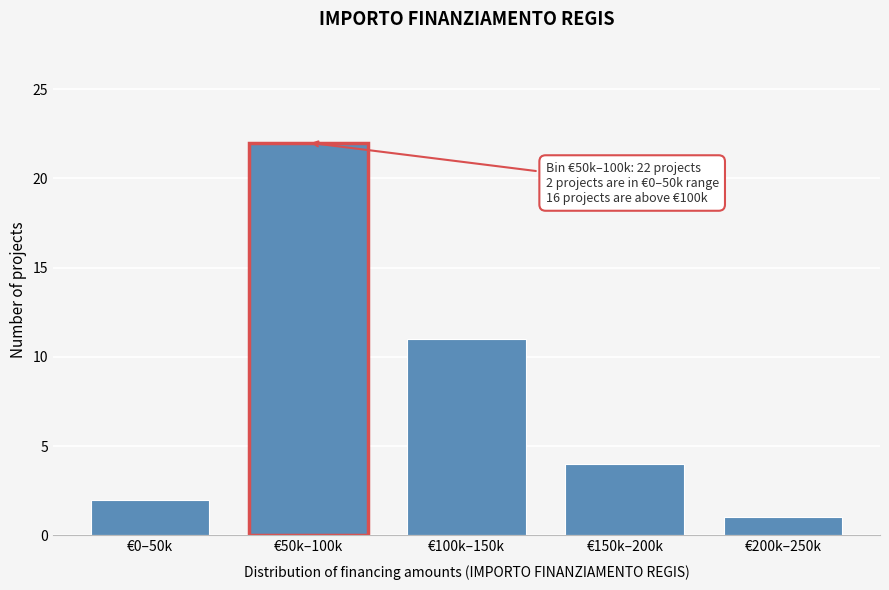

Reading left to right, what are all the values shown in this chart?

2	22	11	4	1